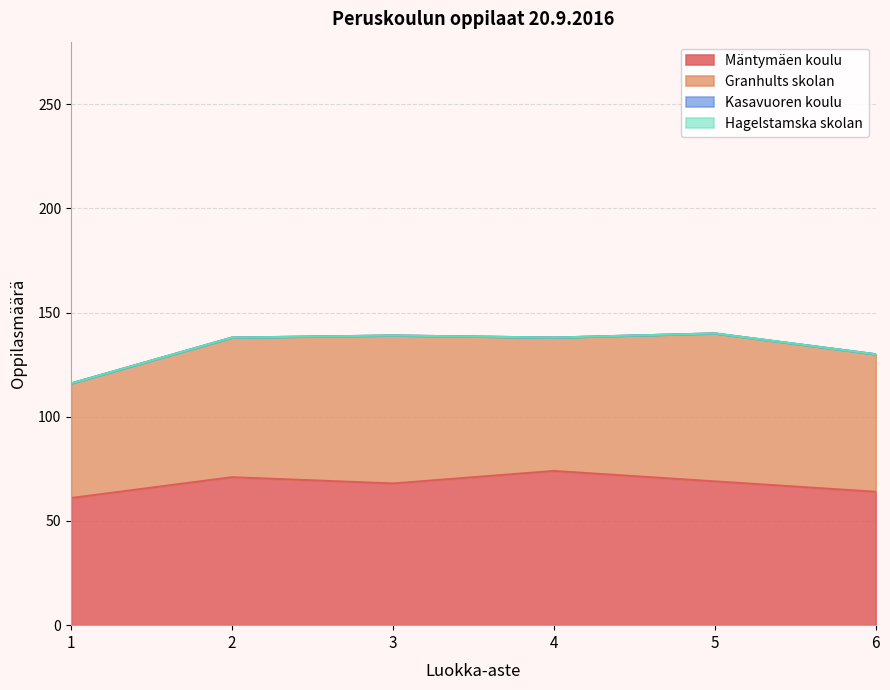

How many intersections are there between Mäntymäen koulu and Granhults skolan?

3